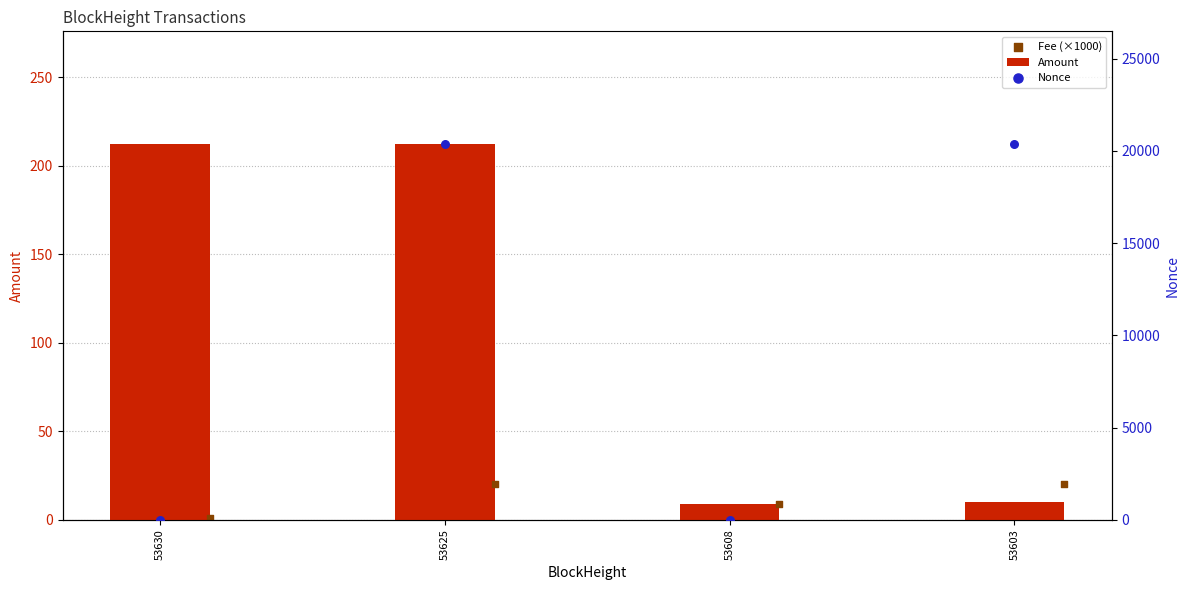

Is the value of Nonce at 53630 greater than the value of Amount at 53625?

No